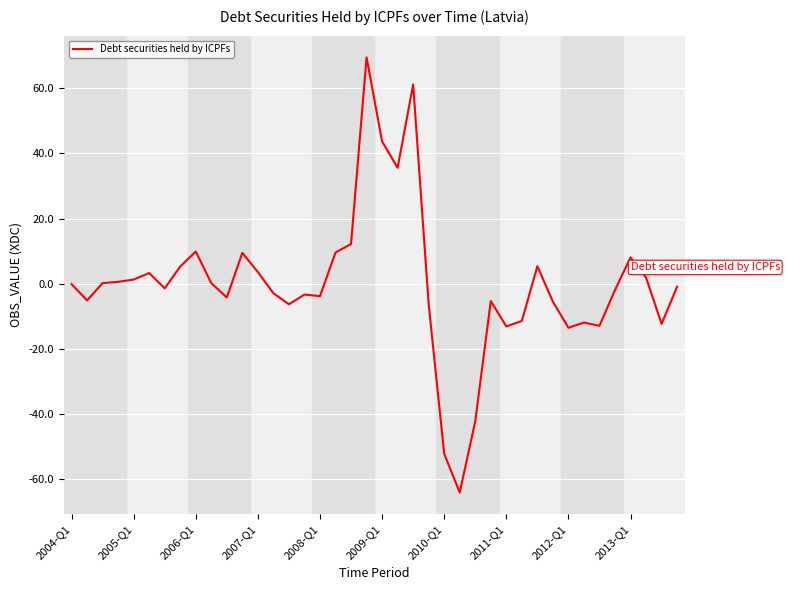

What is the maximum value shown in the chart?

69.5